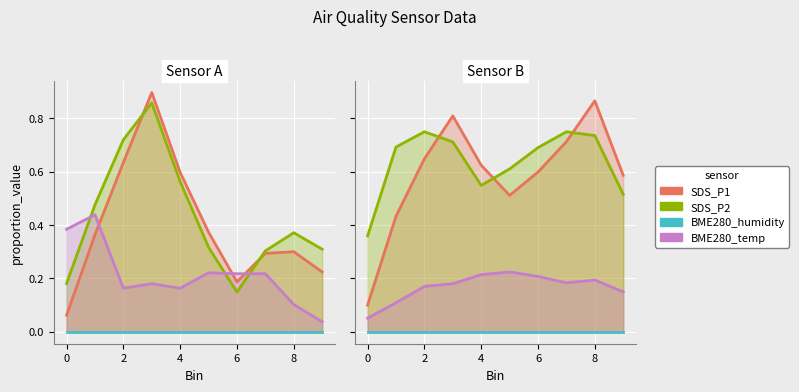

Between −2 and 7, which is larger?

7